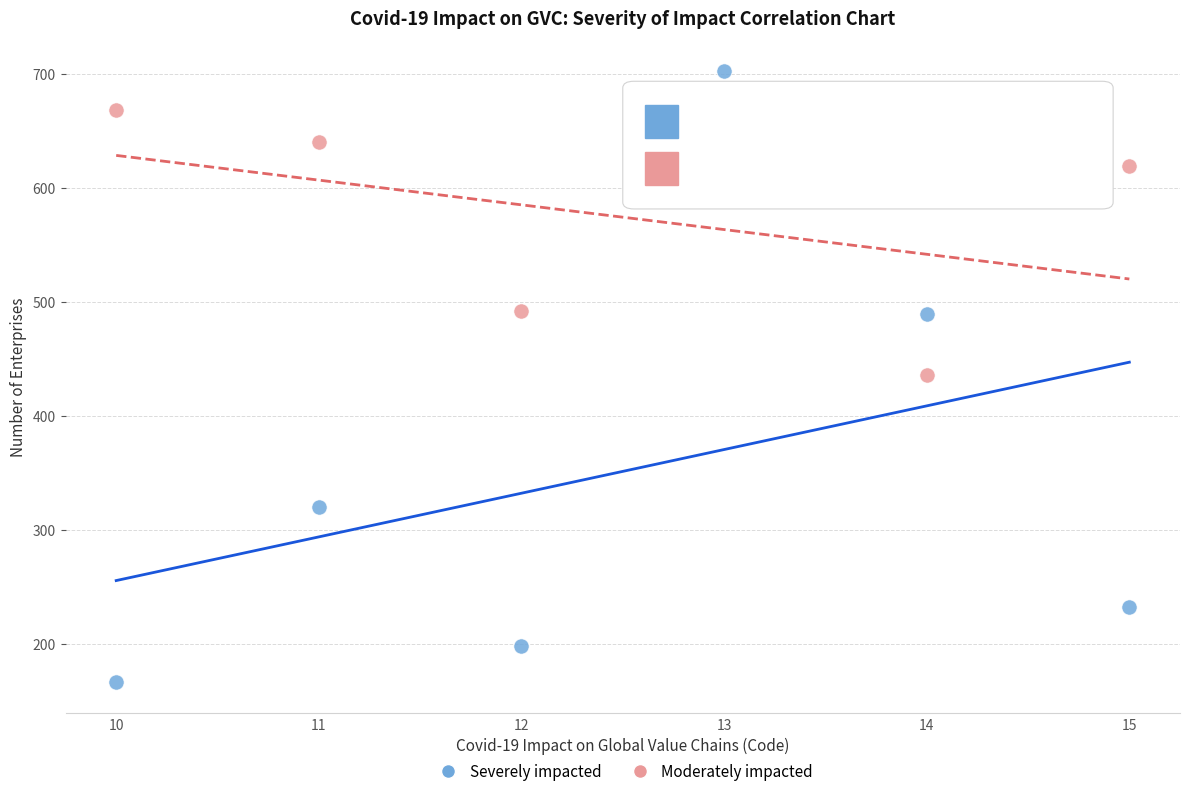

Across all data points, what is the average X value?

12